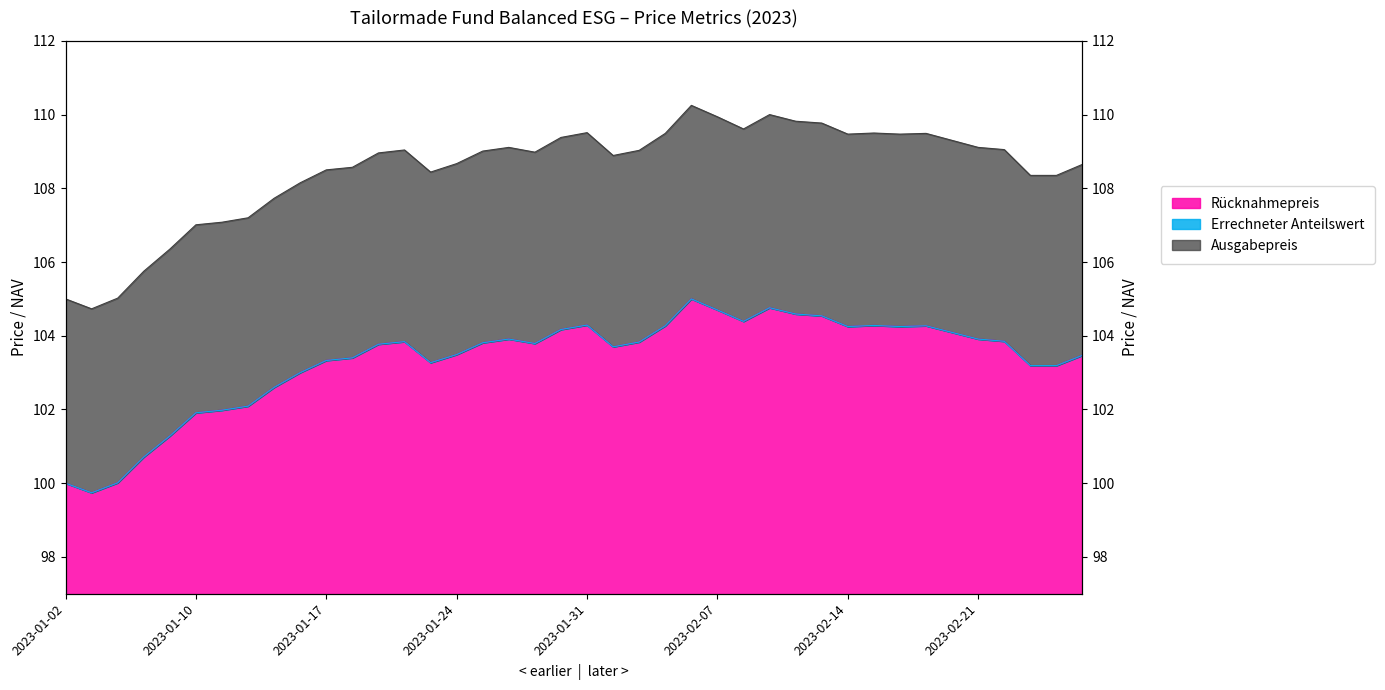

What is the total value across all series at 2023-02-06?

320.2